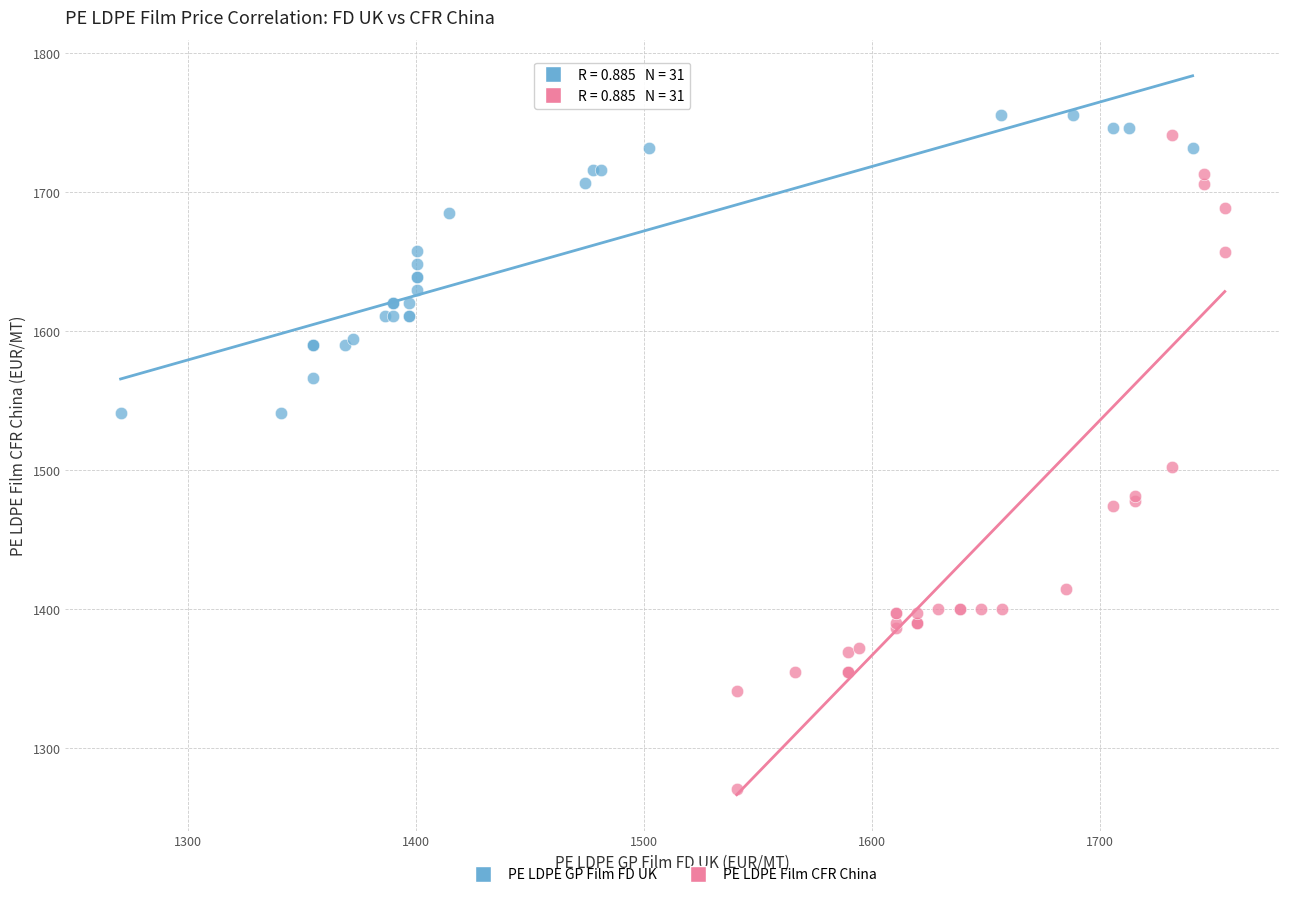

Which series reaches the minimum Y coordinate?

PE LDPE Film CFR China